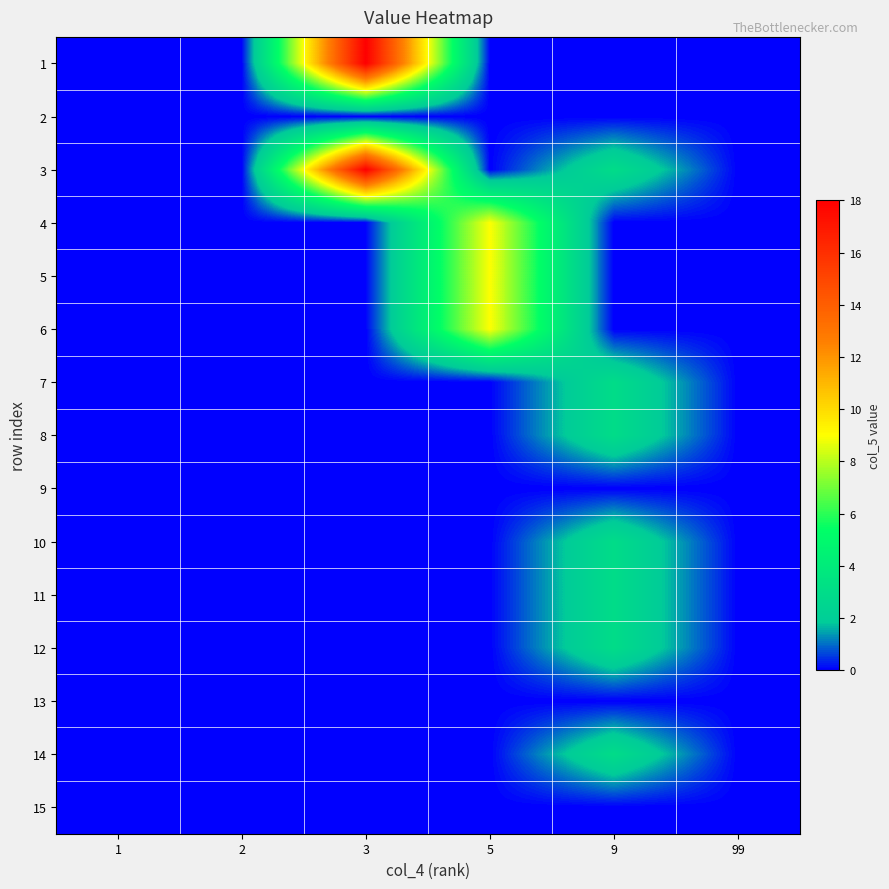

Reading left to right, transcribe all the data shown in this chart.

1: 1=0	2=0	3=18	5=0	9=0	99=0
2: 1=0	2=0	3=0	5=0	9=0	99=0
3: 1=0	2=0	3=18	5=0	9=3	99=0
4: 1=0	2=0	3=0	5=9	9=0	99=0
5: 1=0	2=0	3=0	5=9	9=0	99=0
6: 1=0	2=0	3=0	5=9	9=0	99=0
7: 1=0	2=0	3=0	5=0	9=3	99=0
8: 1=0	2=0	3=0	5=0	9=3	99=0
9: 1=0	2=0	3=0	5=0	9=0	99=0
10: 1=0	2=0	3=0	5=0	9=3	99=0
11: 1=0	2=0	3=0	5=0	9=3	99=0
12: 1=0	2=0	3=0	5=0	9=3	99=0
13: 1=0	2=0	3=0	5=0	9=0	99=0
14: 1=0	2=0	3=0	5=0	9=3	99=0
15: 1=0	2=0	3=0	5=0	9=0	99=0